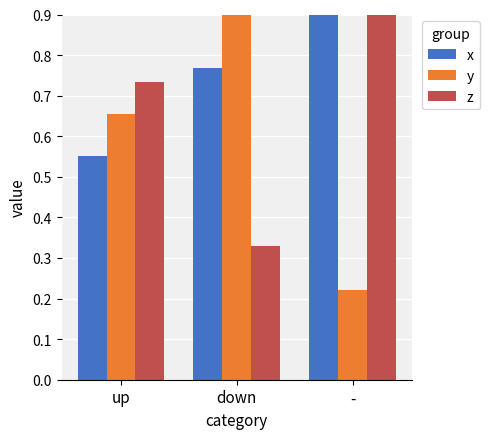

Which category has the highest value across all series?

-